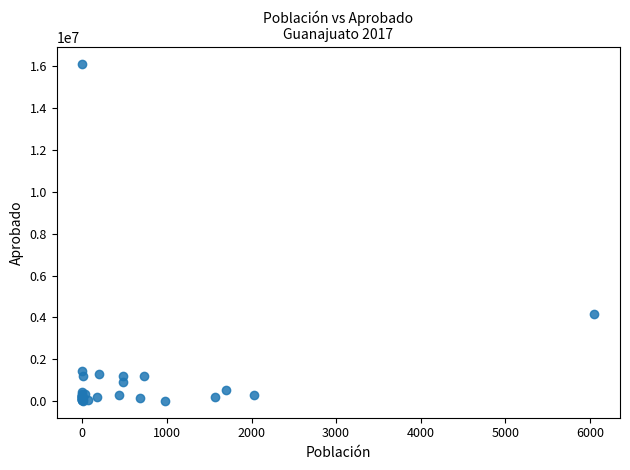

What Y value in the scatter plot is closest to 8058681?

4169725.0